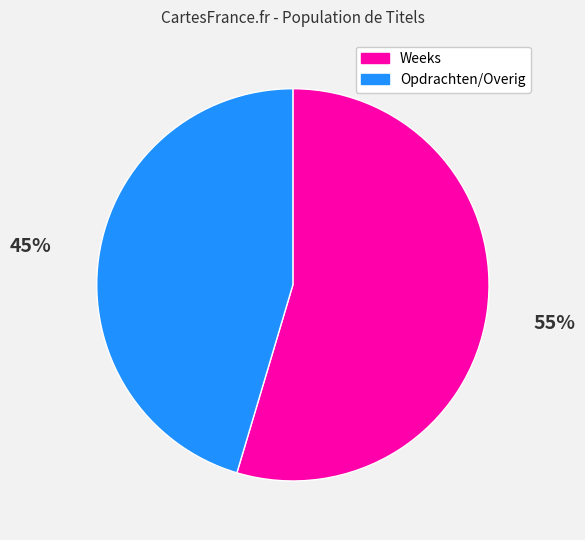

Is there any slice that represents more than half of the pie?

Yes